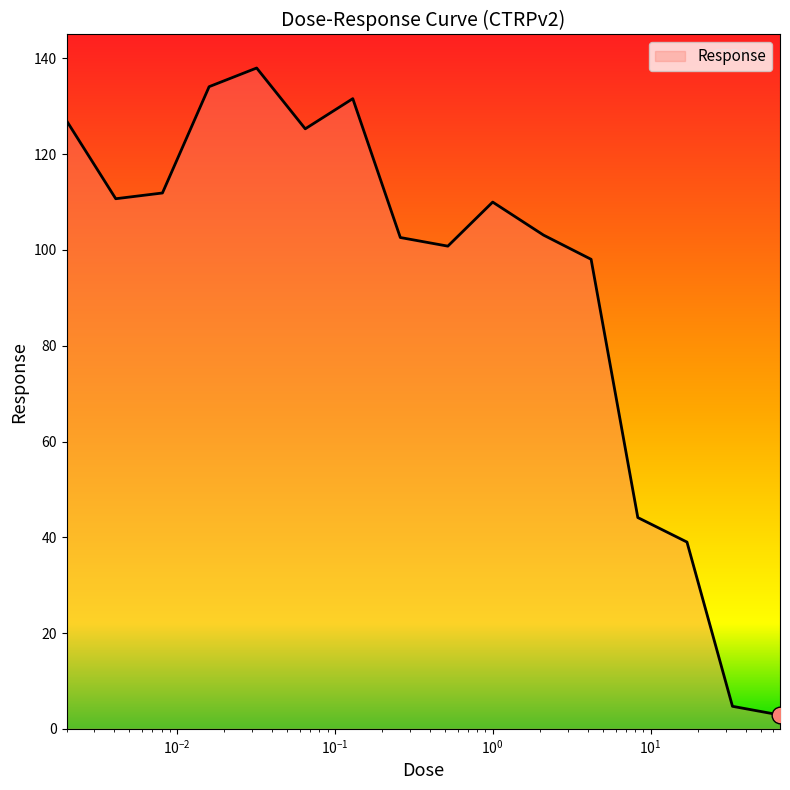

What is the minimum value shown in the chart?

2.9